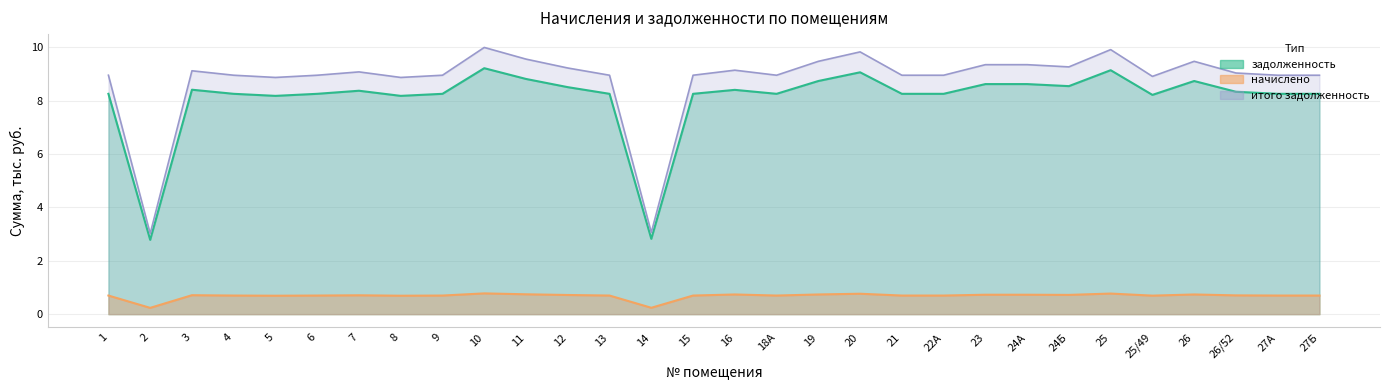

True or false: задолженность and итого задолженность cross at least once.

False